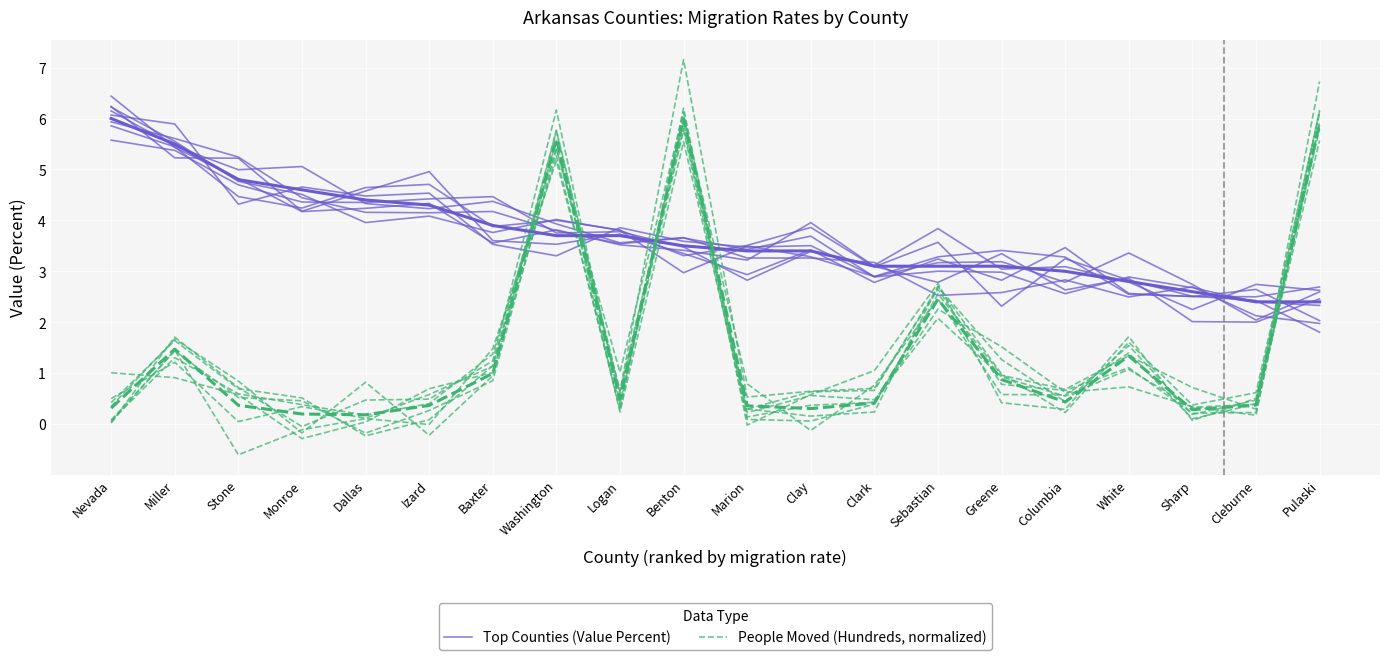

What is the spread (max minus min) of values at Greene?

1.6